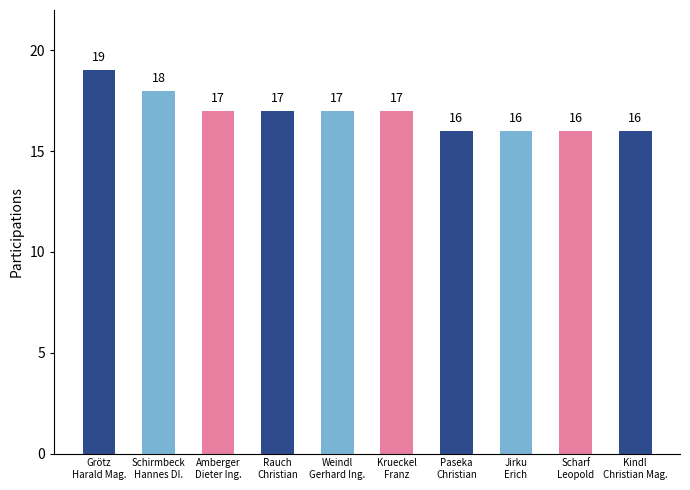

What is the value of the 10th bar from the left?

16